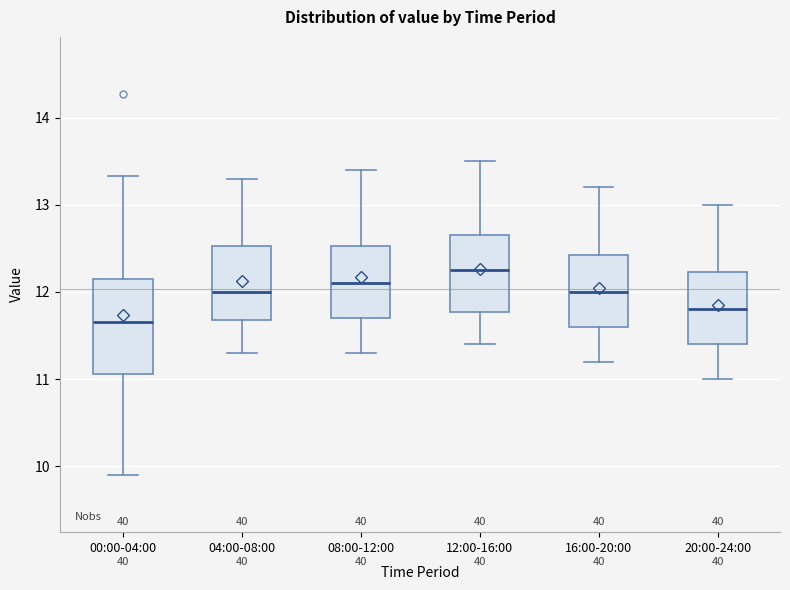

Comparing the boxes themselves (not the whiskers), which one is the tallest?

00:00-04:00